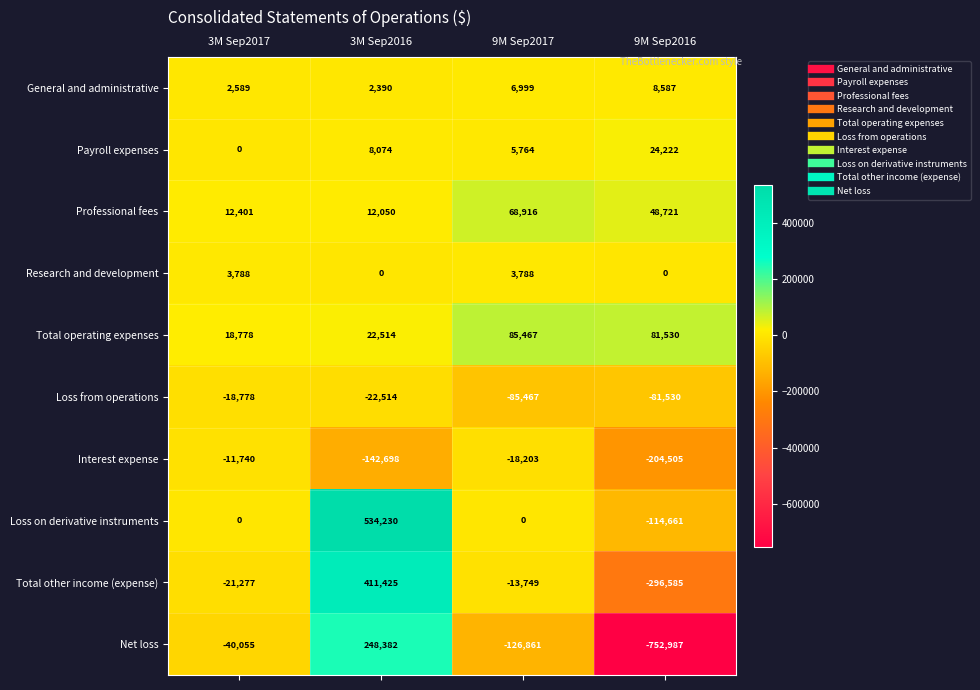

Which series has the largest total across all categories?

Loss on derivative instruments